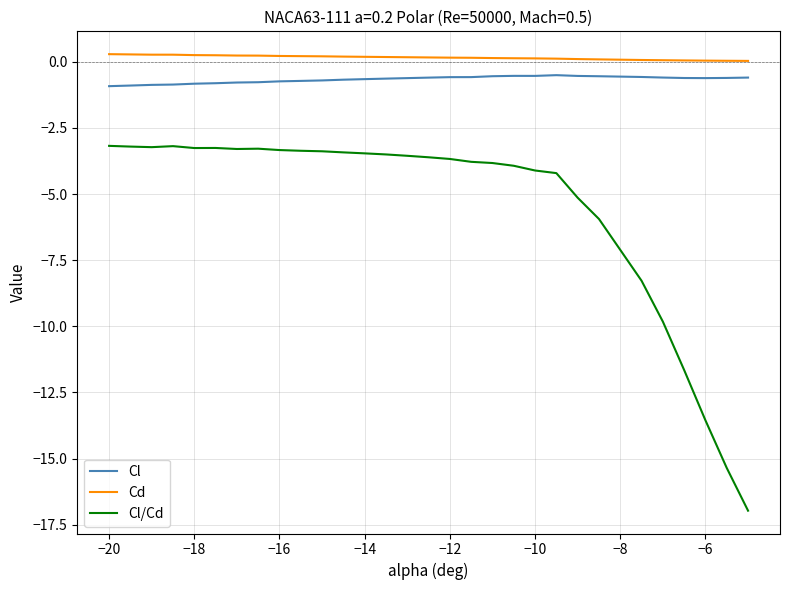

Which series has the largest range (max minus min)?

Cl/Cd